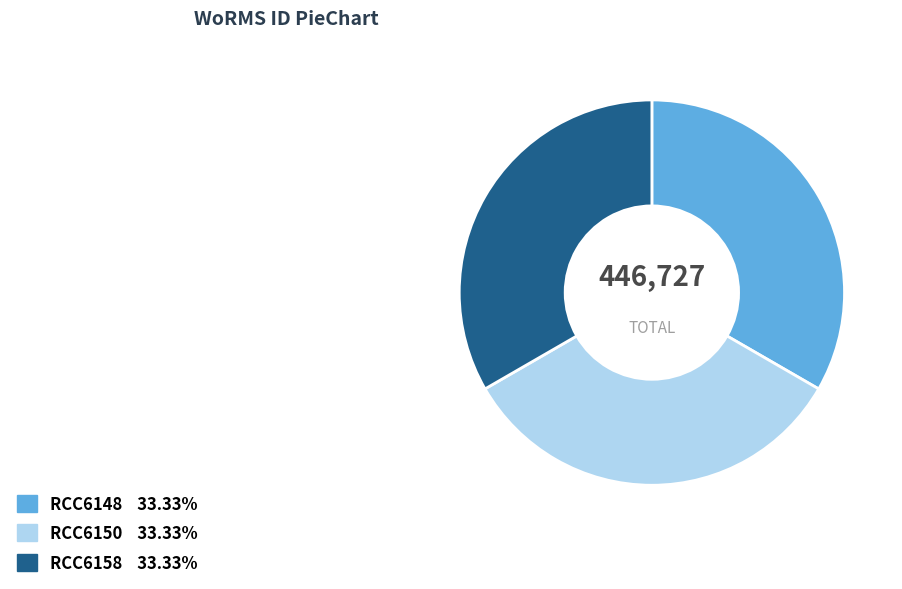

What is the ratio of the value at RCC6148 to the value at RCC6150?

1.0